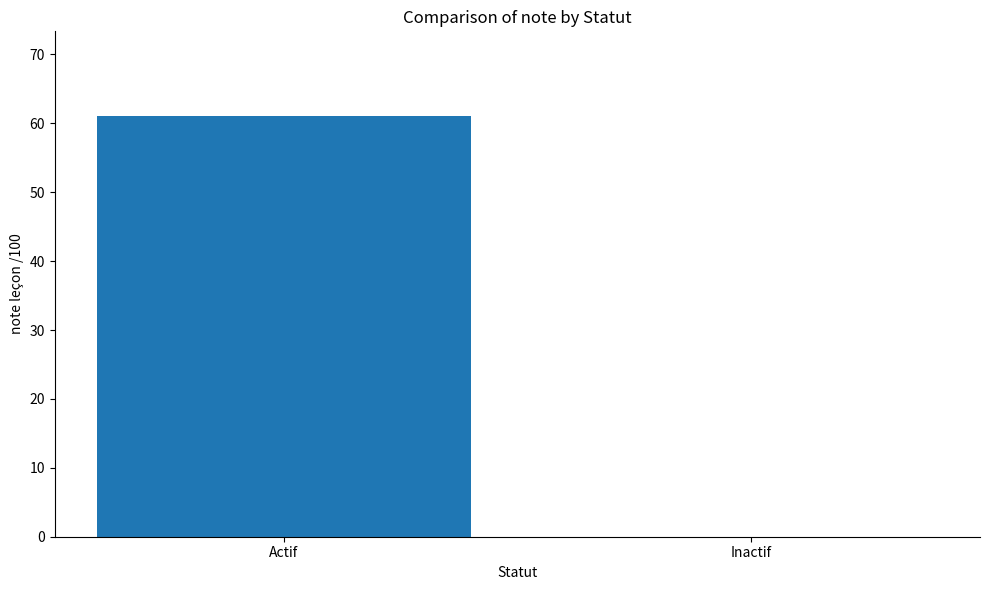

True or false: the data shows -29.1 at Inactif.

False